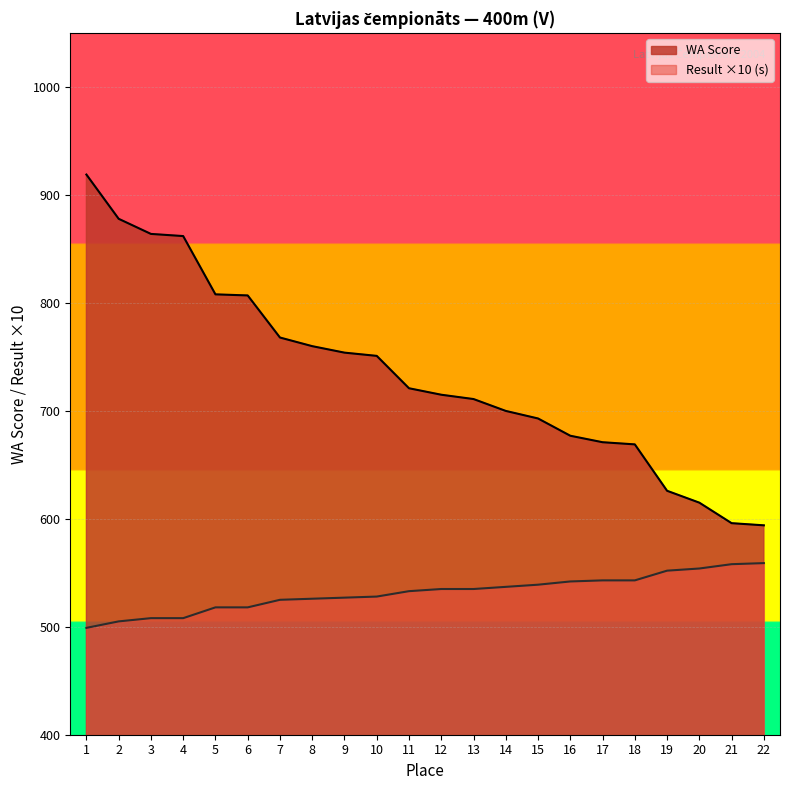

Reading left to right, list all the values displayed in this chart.

WA Score: 1=919	2=878	3=864	4=862	5=808	6=807	7=768	8=760	9=754	10=751	11=721	12=715	13=711	14=700	15=693	16=677	17=671	18=669	19=626	20=615	21=596	22=594
Result (s): 1=499	2=505	3=508	4=508	5=518	6=518	7=525	8=526	9=527	10=528	11=533	12=535	13=535	14=537	15=539	16=542	17=543	18=543	19=552	20=554	21=558	22=559